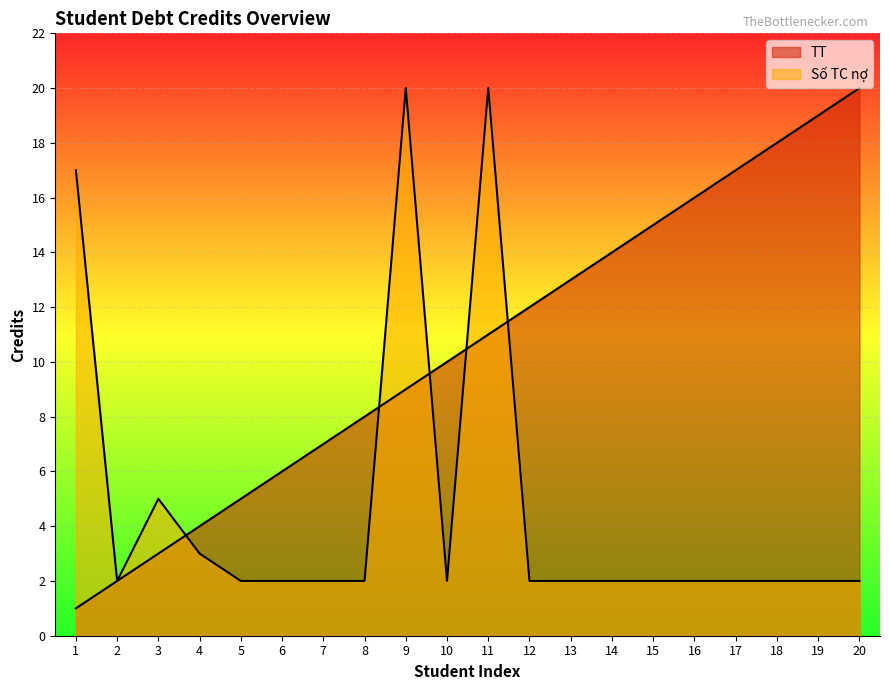

Which has a higher value, 19 or 16?

19